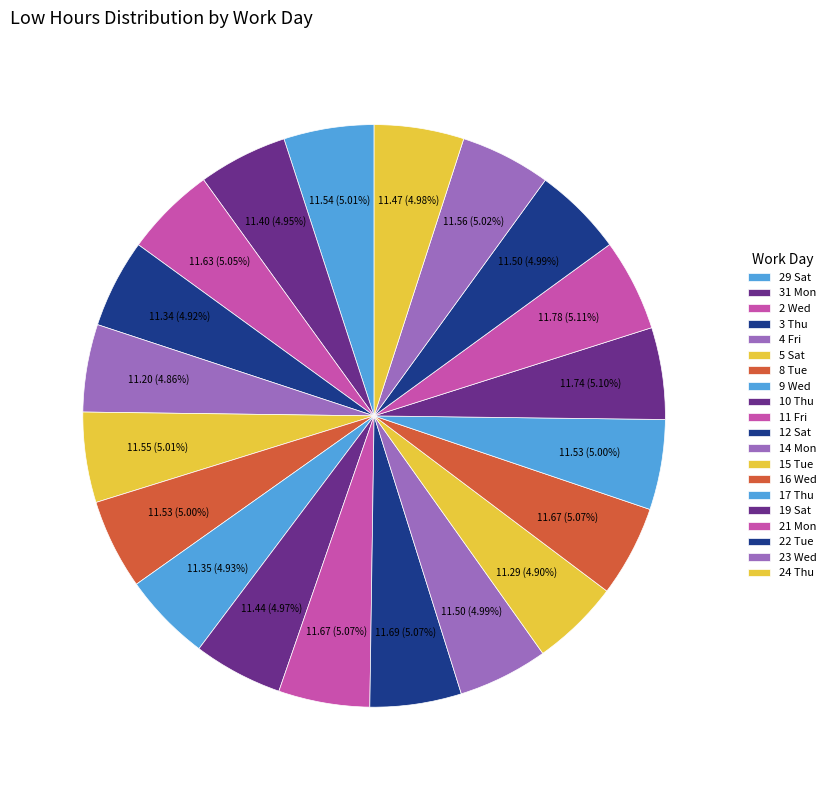

Is there any slice that represents more than half of the pie?

No